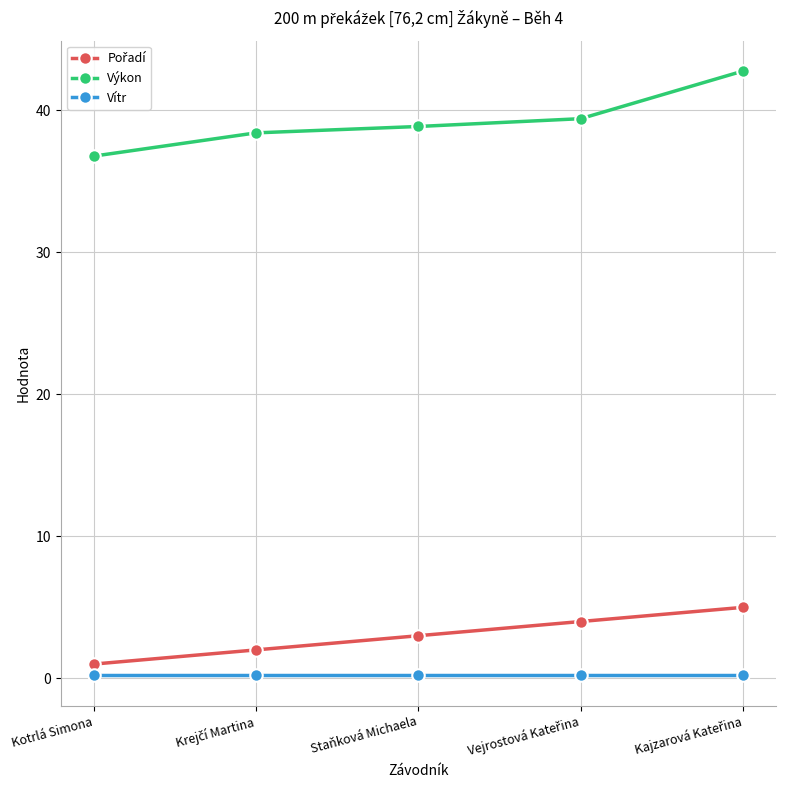

Which series has the largest range (max minus min)?

Výkon